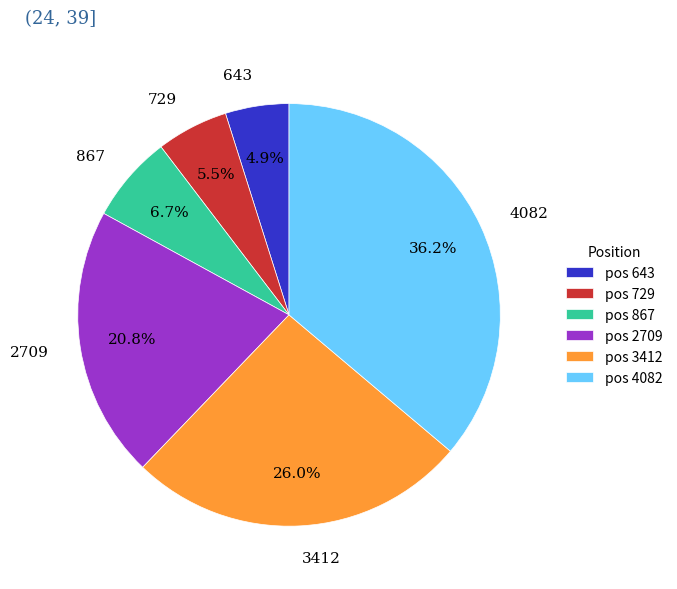

What is the smallest slice in the pie chart?

643